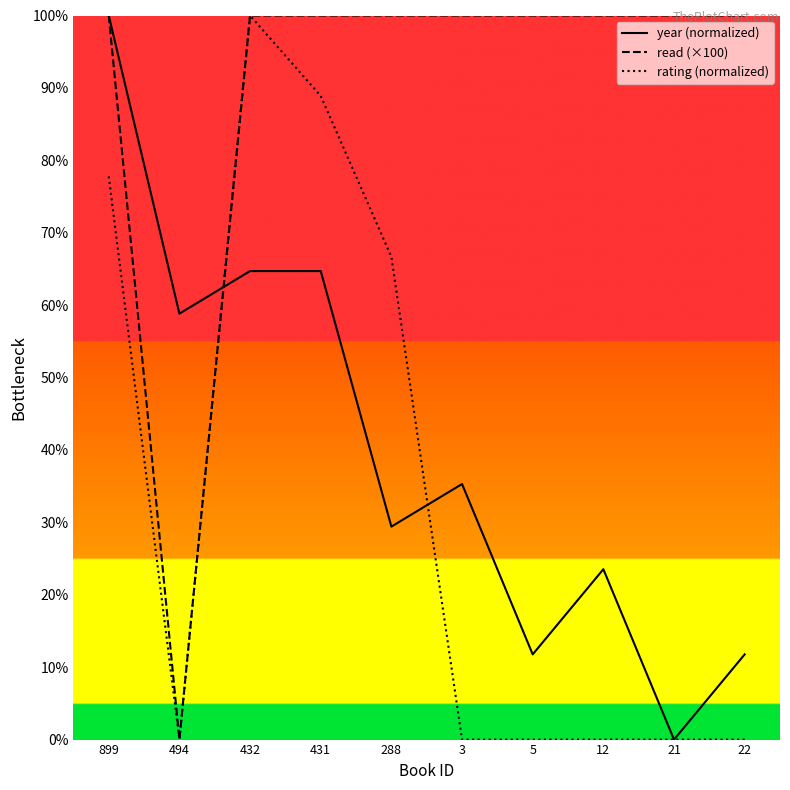

Which series has the largest range (max minus min)?

year (normalized)